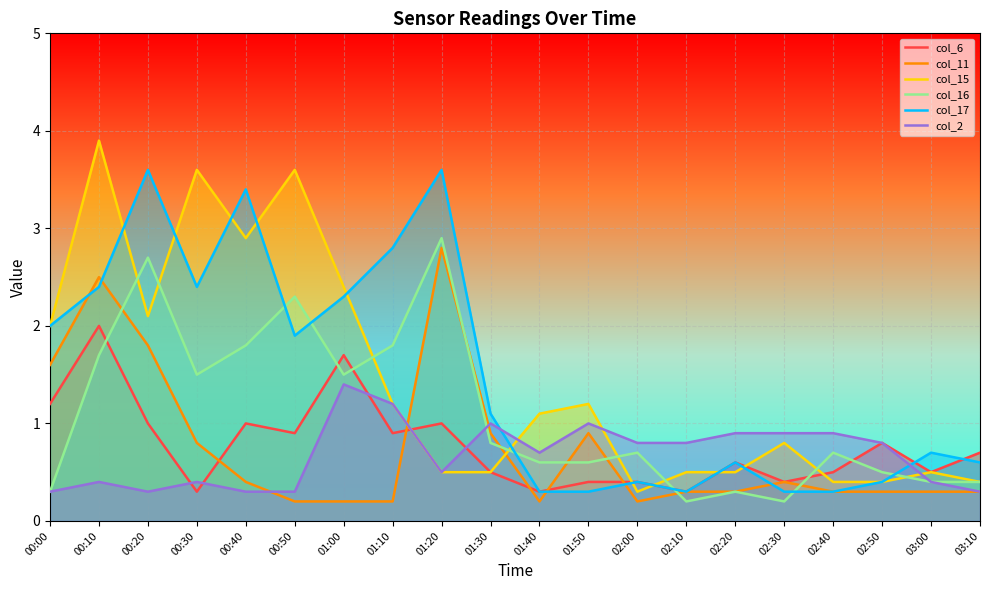

What are all the series names shown in the legend?

col_6, col_11, col_15, col_16, col_17, col_2